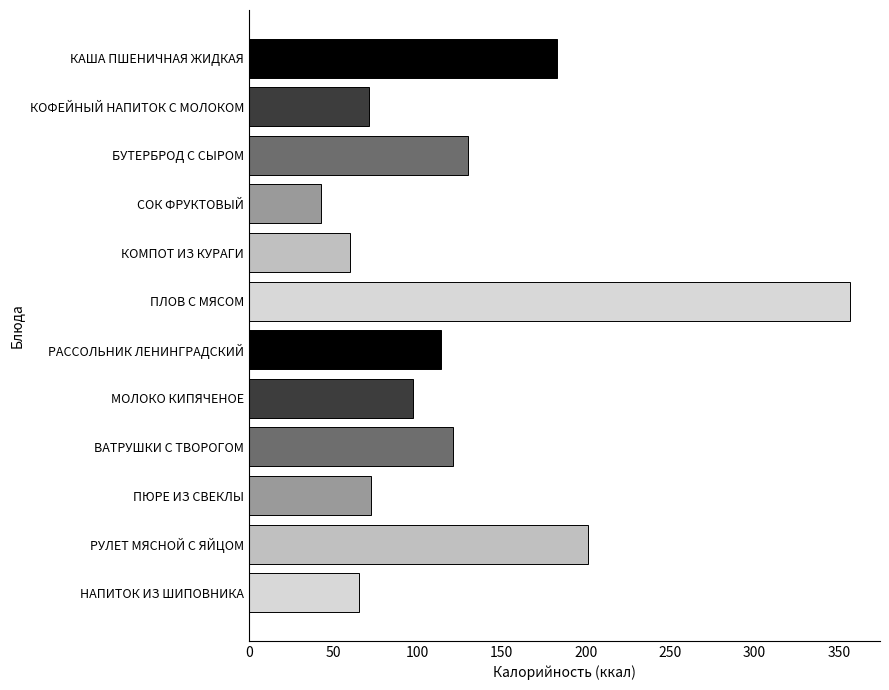

What is the label of the 9th bar from the top?

ВАТРУШКИ С ТВОРОГОМ